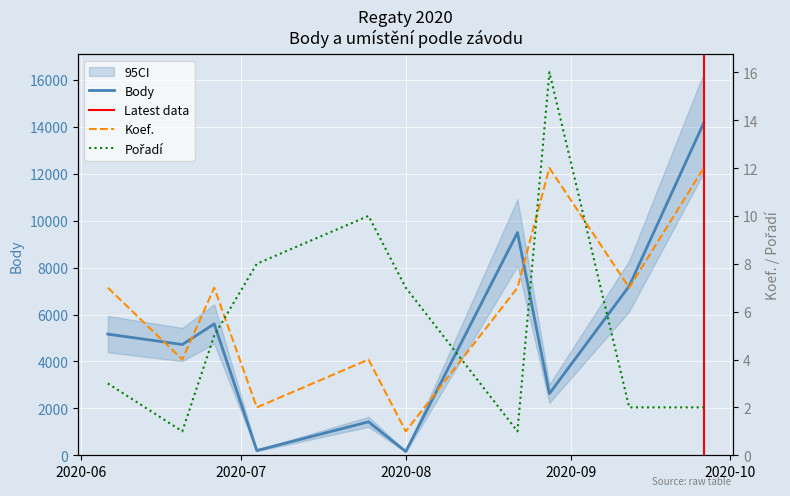

Is it true that Koef. equals 5 at 2020-07-25?

False